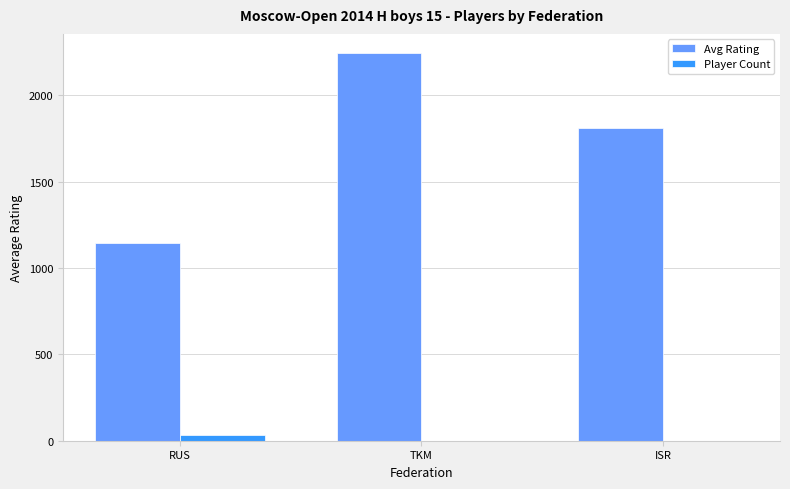

Reading right to left, transcribe all the data shown in this chart.

Avg Rating: ISR=1810	TKM=2244	RUS=1143
Player Count: ISR=1	TKM=1	RUS=33